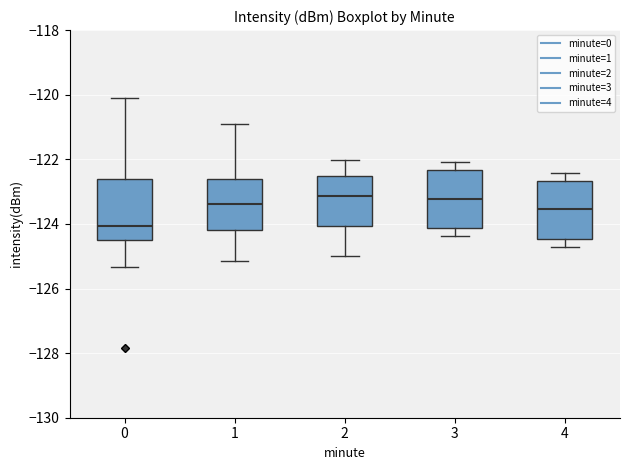

Reading left to right, read every box against the y-axis: the position of its median line, the range the box covers, and the ends of its whiskers. The values are not printed on the chart, so give them approximately, as read against the axis.

0: median -124.0, box -124.4 to -122.6, whiskers -125.4 to -120.2
1: median -123.4, box -124.2 to -122.6, whiskers -125.2 to -120.8
2: median -123.2, box -124.0 to -122.6, whiskers -125.0 to -122.0
3: median -123.2, box -124.2 to -122.4, whiskers -124.4 to -122.0
4: median -123.6, box -124.4 to -122.6, whiskers -124.8 to -122.4